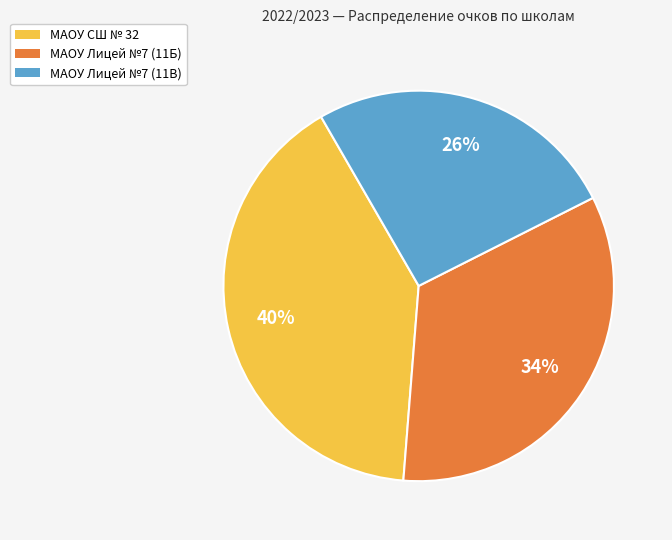

Between МАОУ СШ № 32 and МАОУ Лицей №7 (11В), which is larger?

МАОУ СШ № 32